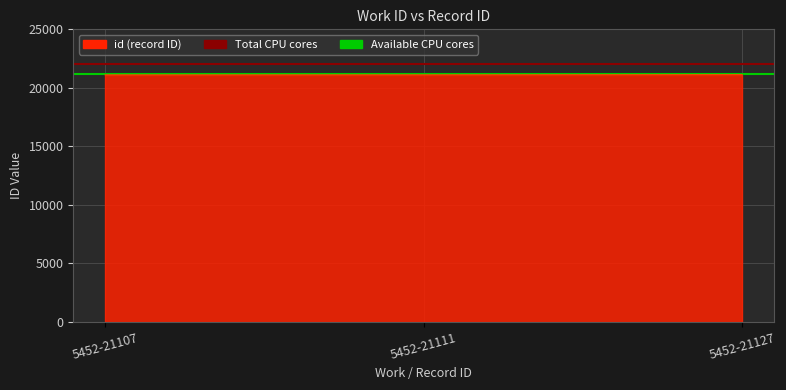

What is the greatest value displayed?

22000